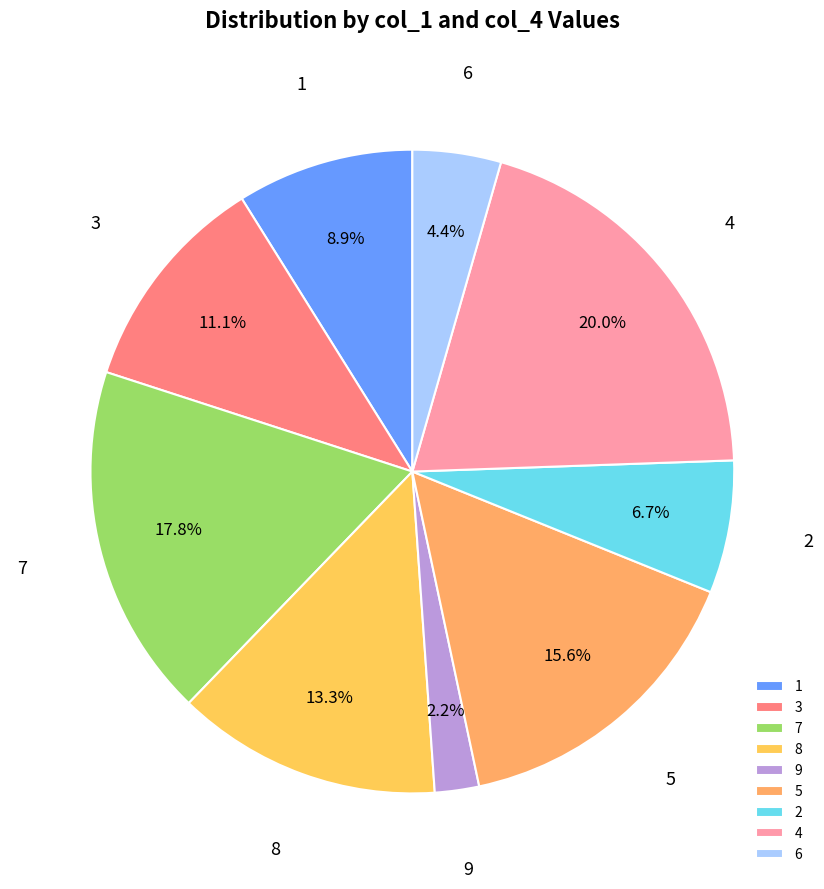

What portion of the pie excludes 6?

95.6%